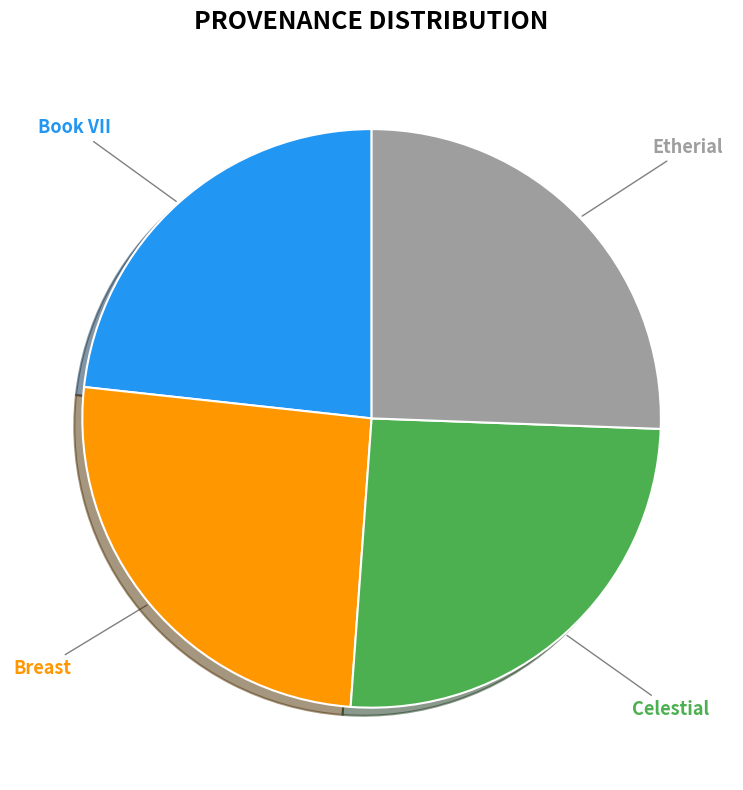

Is there a majority slice in this chart?

No